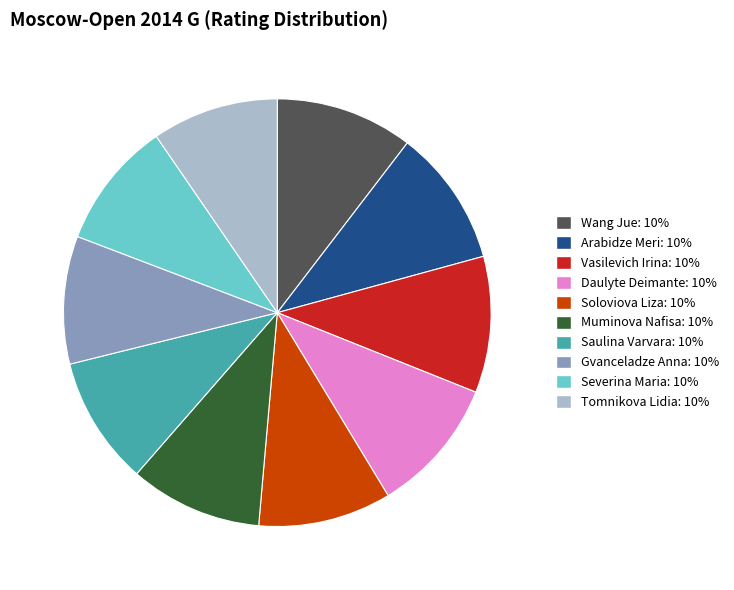

Is it true that Saulina Varvara is 10% of the pie?

True